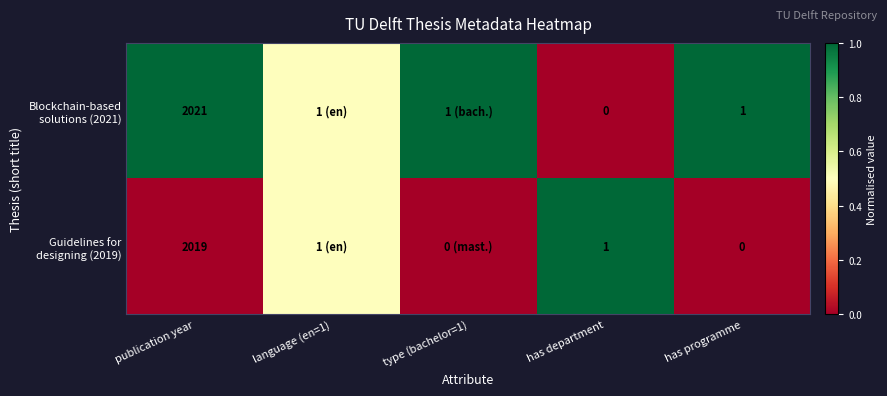

Between type (bachelor=1) and has department, which is larger?

type (bachelor=1)